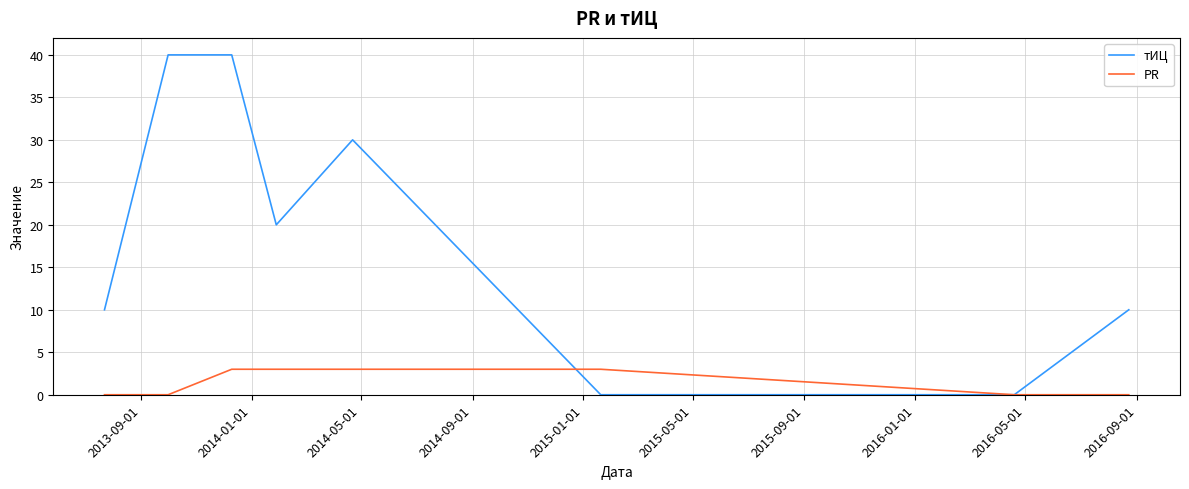

Rank the series by their average value, from lowest to highest.

PR, тИЦ